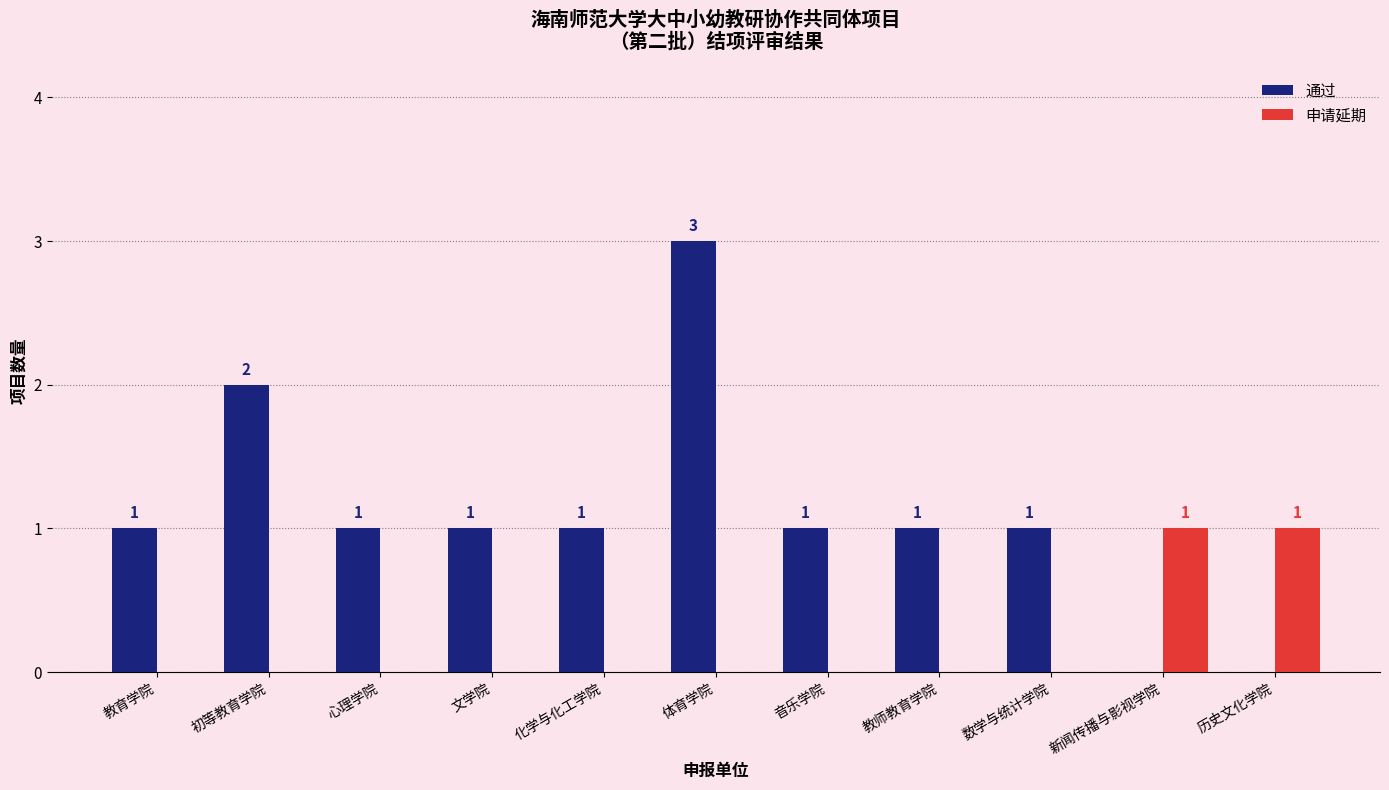

How many distinct data groups are displayed?

2